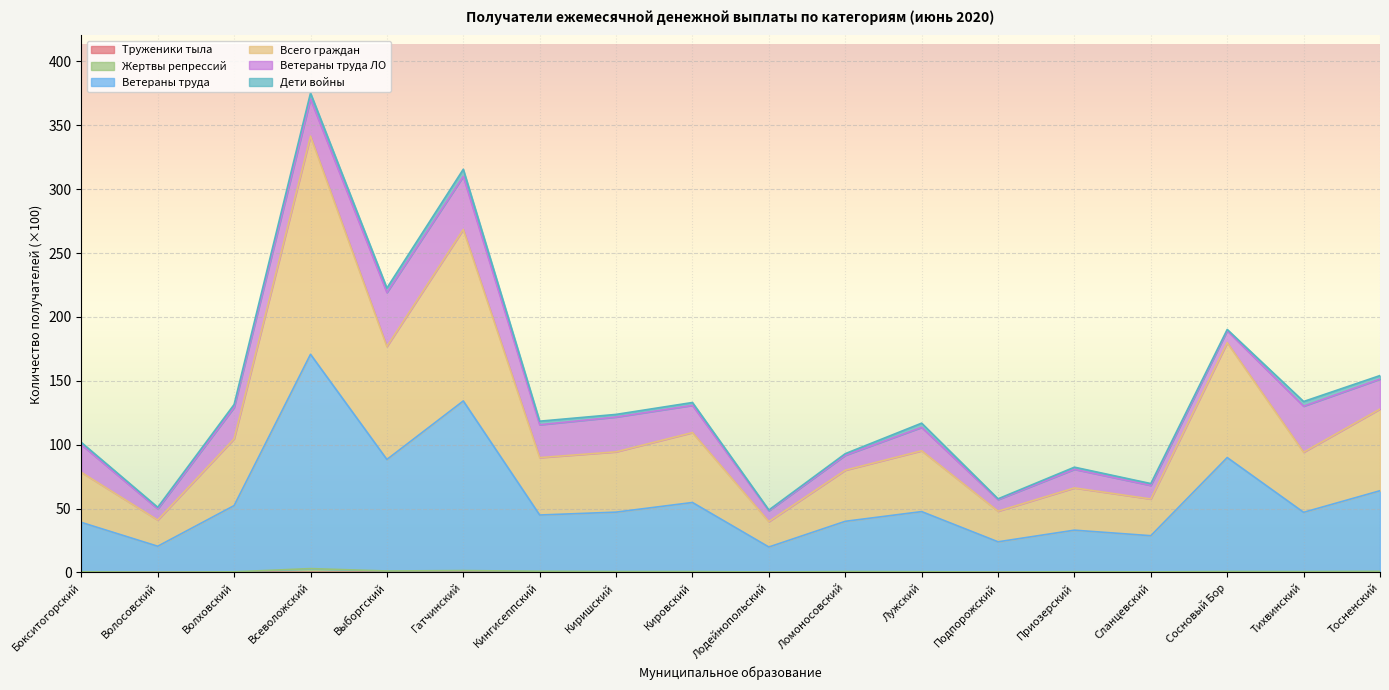

True or false: Жертвы репрессий and Всего граждан intersect in this chart.

False